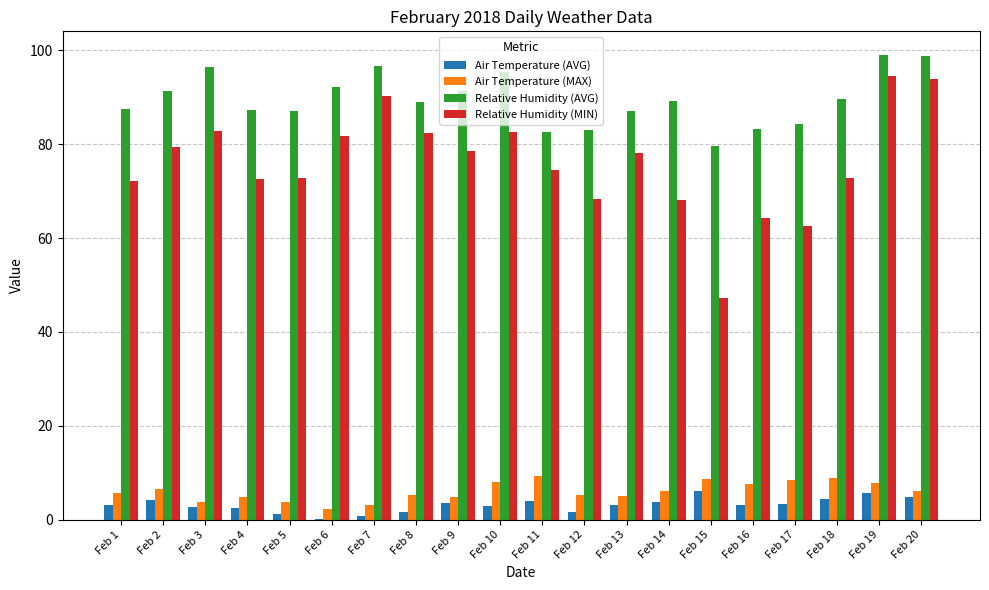

Between Feb 15 and Feb 16, which series saw the biggest shift?

Relative Humidity (MIN)